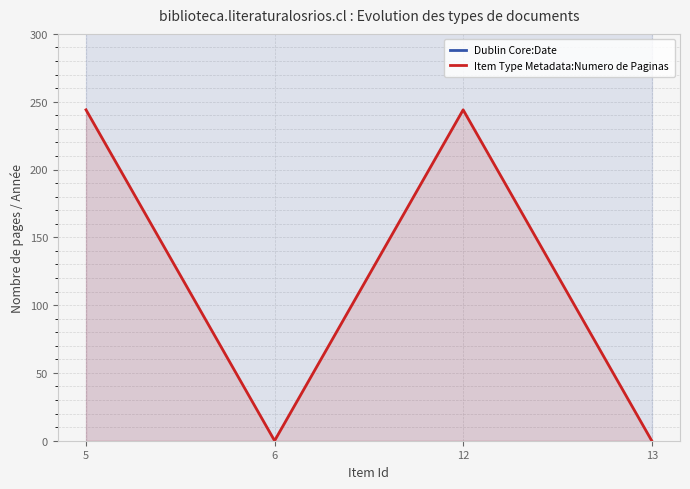

Which has a higher value, 6 or 13?

6